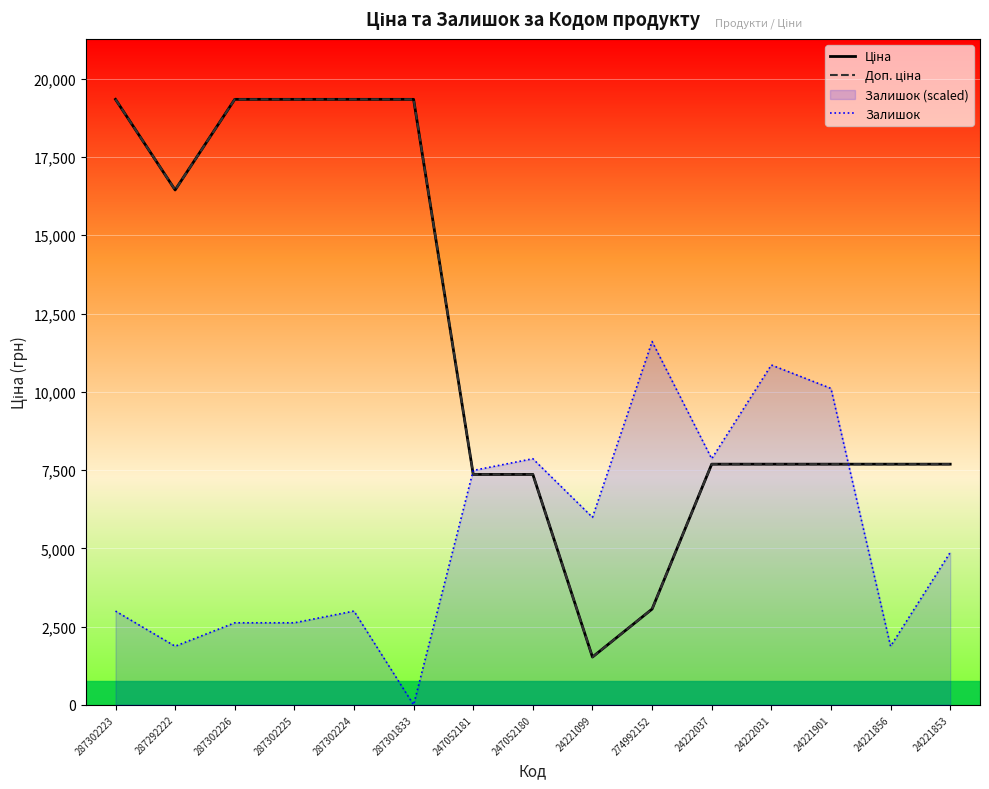

Count the number of categories in the chart.

15